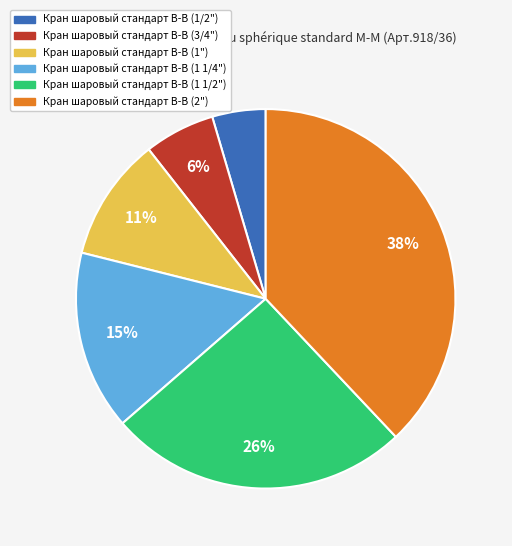

To the nearest percent, what is the difference between the largest and smallest slice percentages?

33%